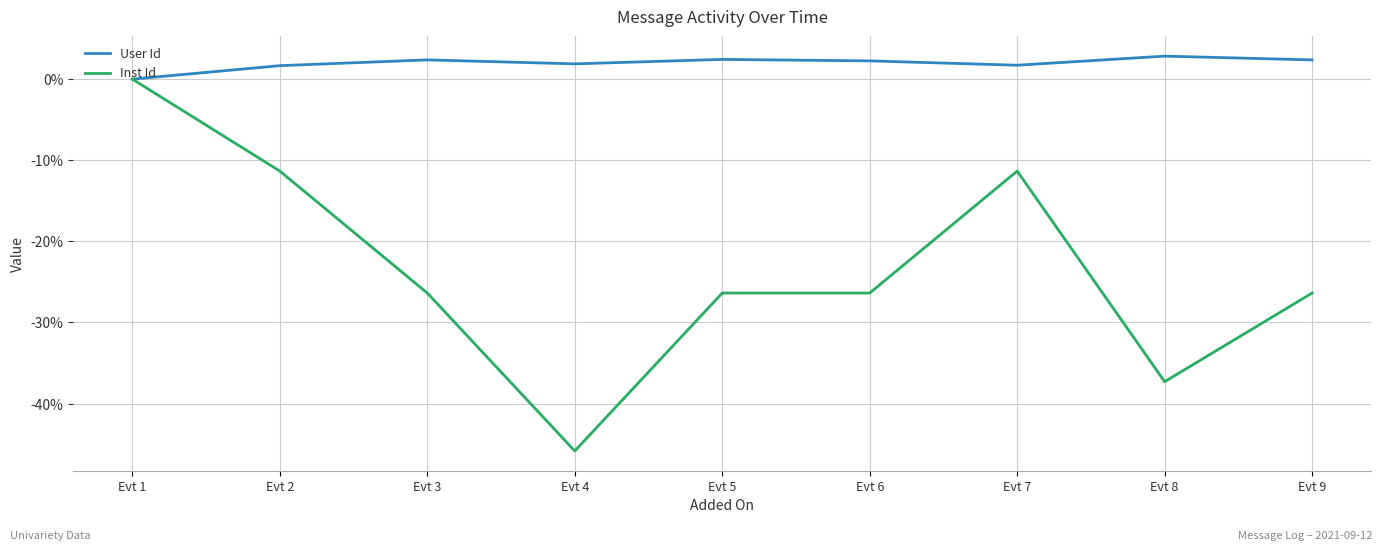

The User Id series shows 2.4 at Evt 3. True or false?

True